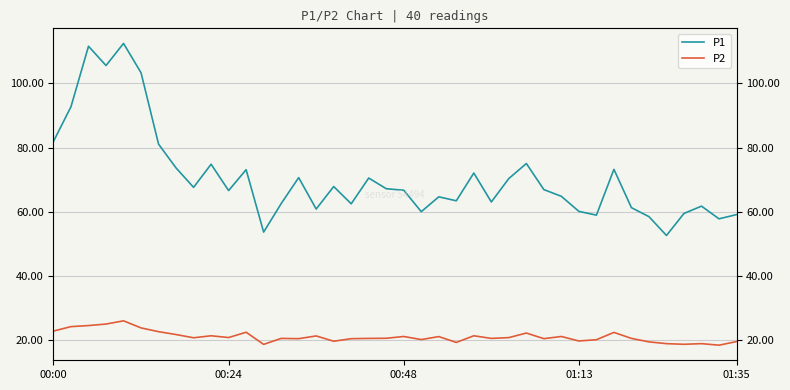

What is the value of the P1 point at the 5th from the left?

112.5